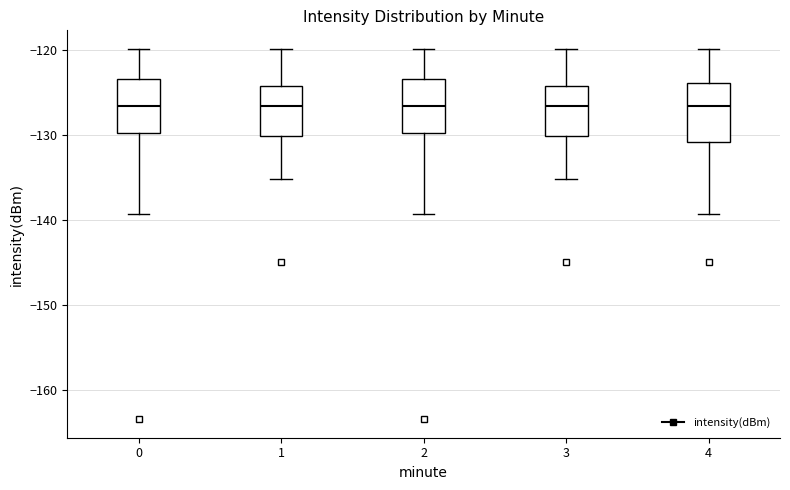

Reading left to right, read every box against the y-axis: the position of its median line, the range the box covers, and the ends of its whiskers. The values are not printed on the chart, so give them approximately, as read against the axis.

0: median -127, box -130 to -123, whiskers -139 to -120
1: median -127, box -130 to -124, whiskers -135 to -120
2: median -127, box -130 to -123, whiskers -139 to -120
3: median -127, box -130 to -124, whiskers -135 to -120
4: median -127, box -131 to -124, whiskers -139 to -120